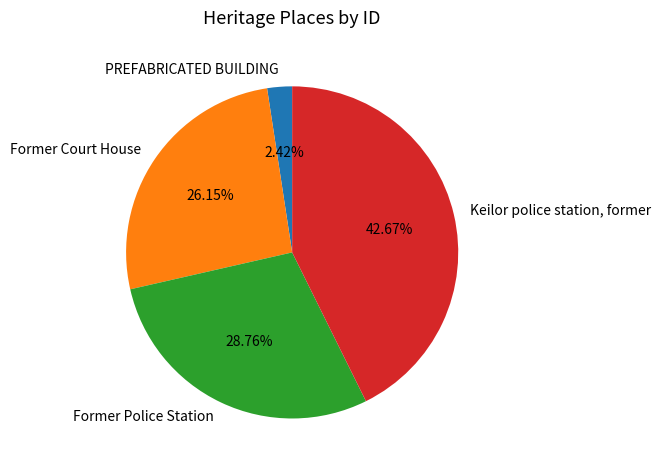

To the nearest percent, what is the difference between the Former Court House and Former Police Station slice percentages?

3%